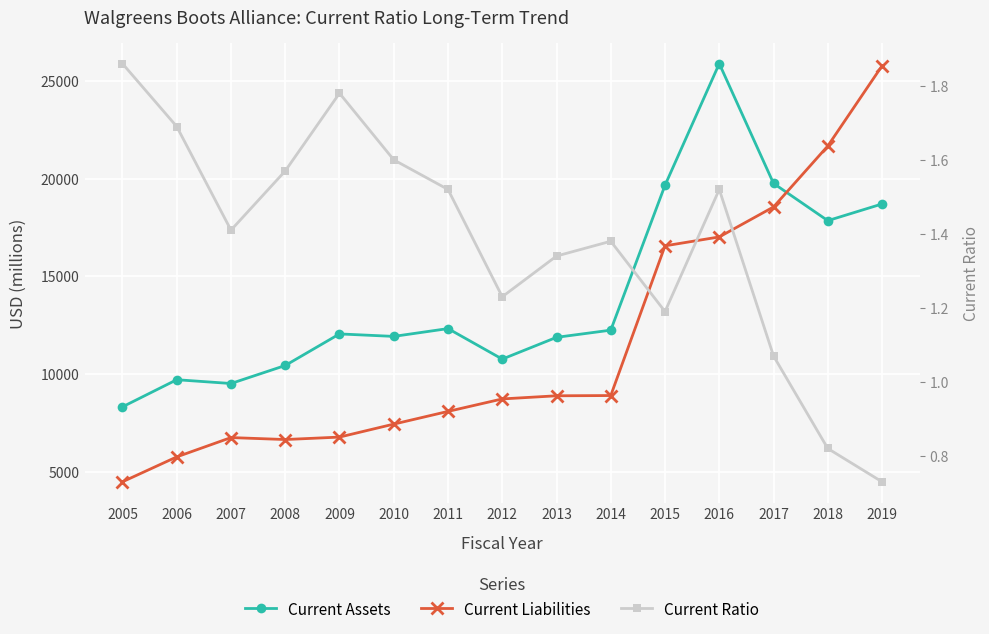

List the series in order of their peak value, lowest first.

Current Ratio, Current Liabilities, Current Assets